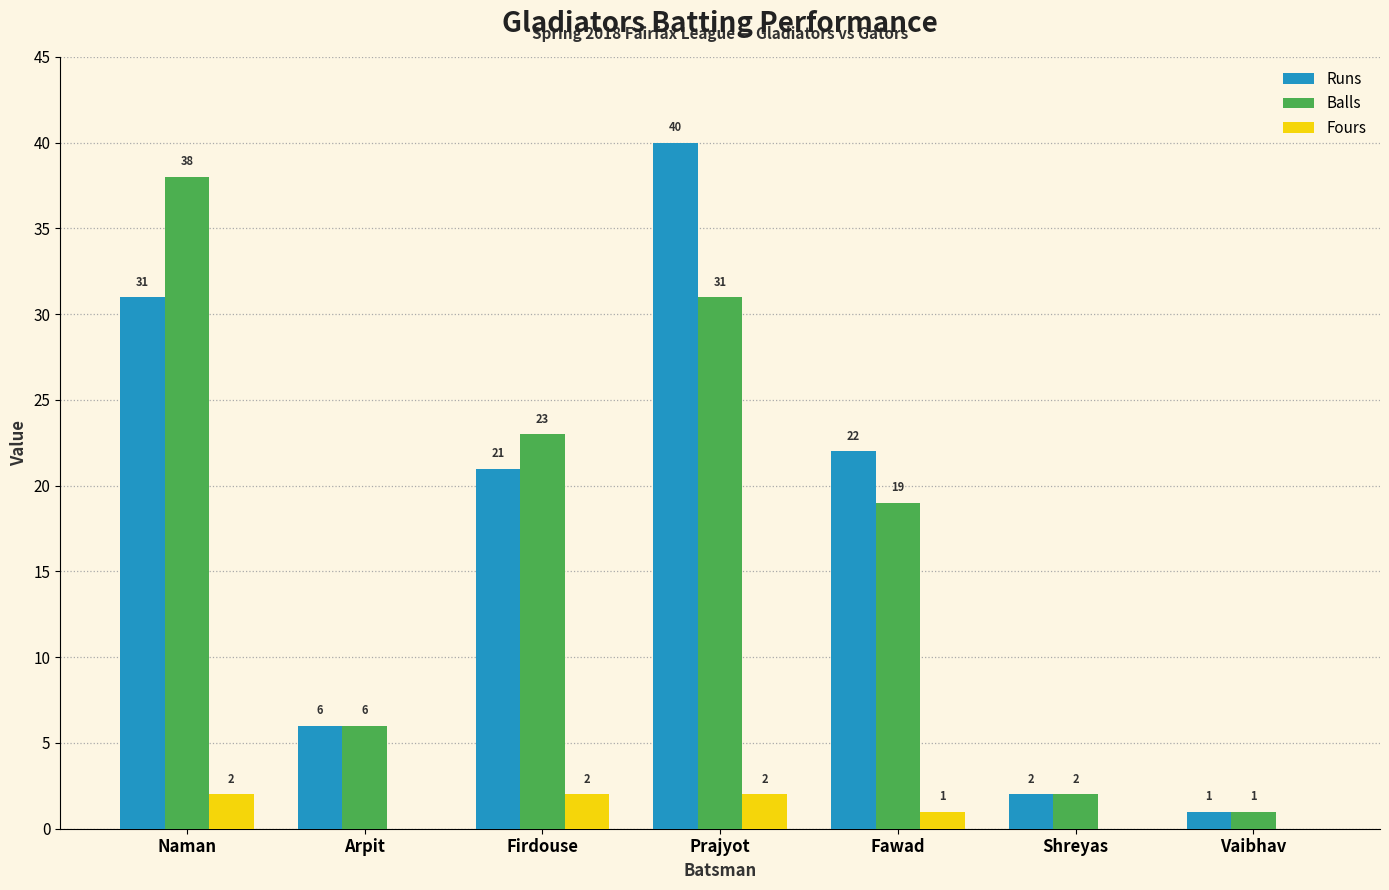

At which category is the sum across all series the highest?

Prajyot